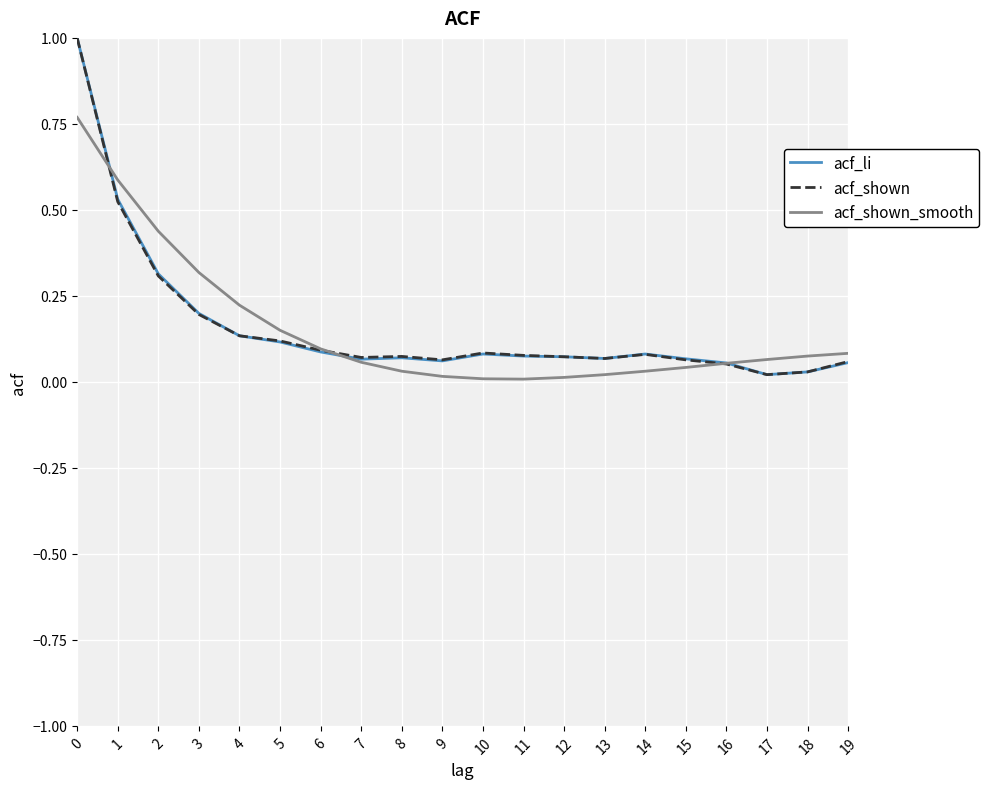

Is it true that acf_shown_smooth equals 0.0 at 12?

True